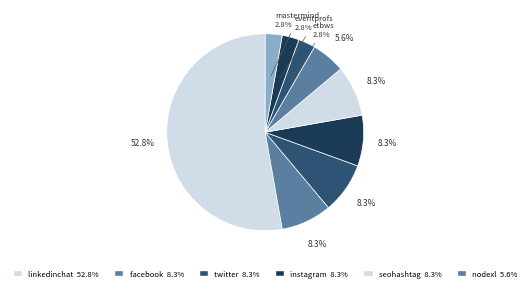

How many segments does this pie chart have?

9